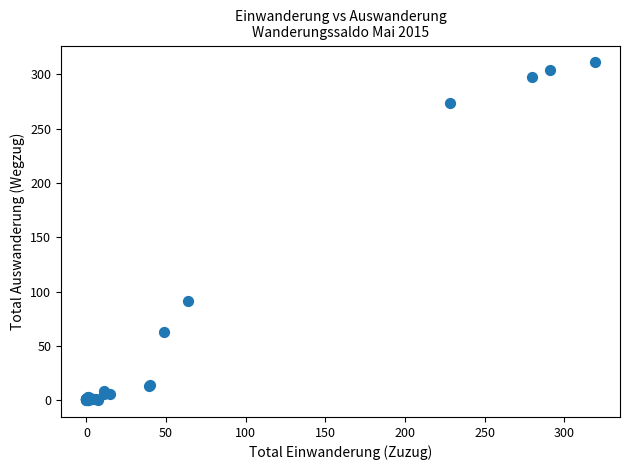

What Y value in the scatter plot is closest to 155?

91